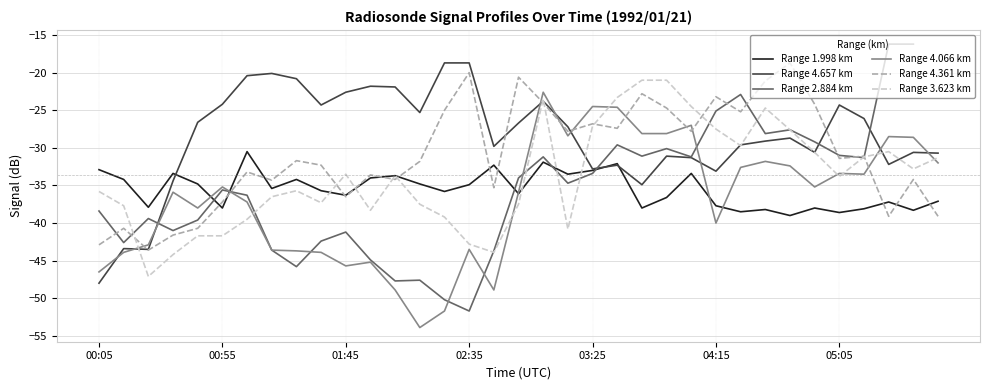

True or false: Range 1.998 km has a value of -34.9 at 02:35.

True